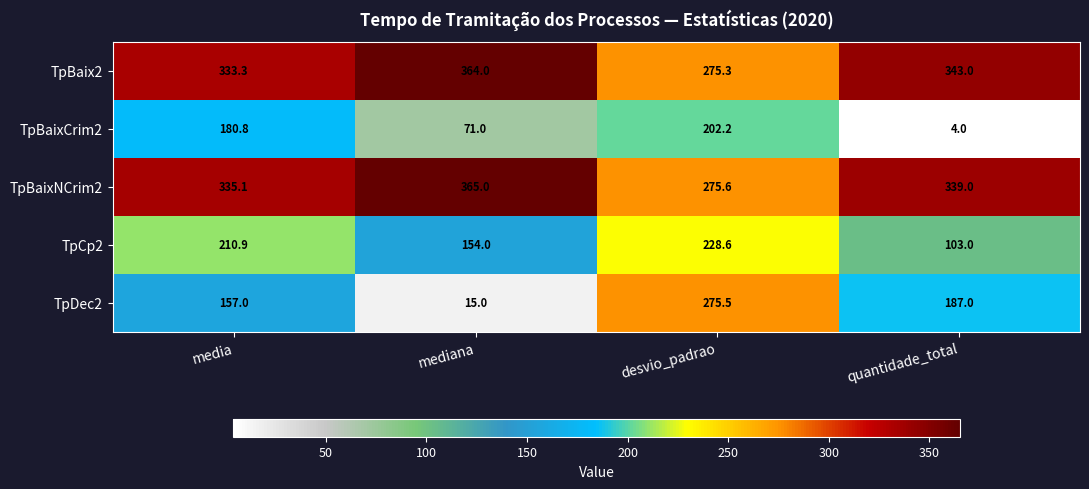

The TpBaixNCrim2 series shows 139.1 at desvio_padrao. True or false?

False